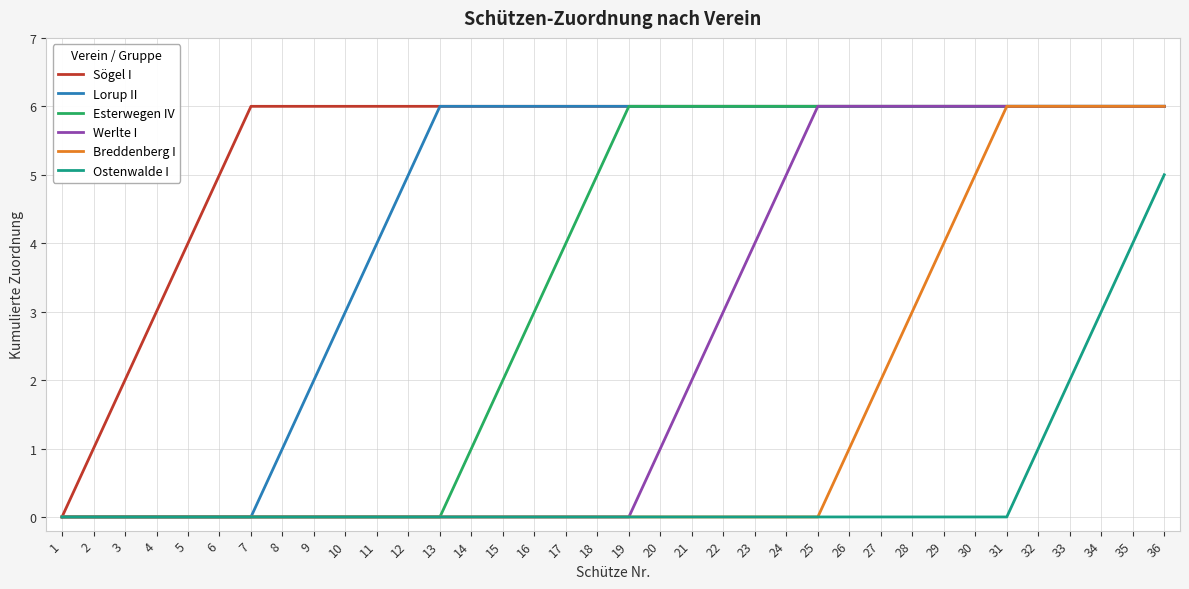

What is the difference between the Breddenberg I values at 32 and 22?

6